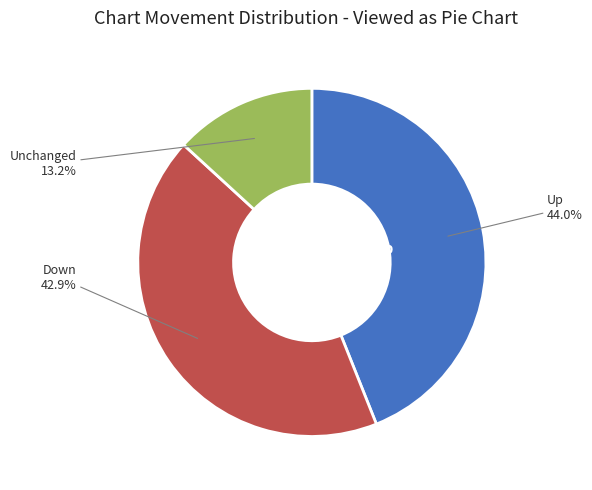

Is there a majority slice in this chart?

No